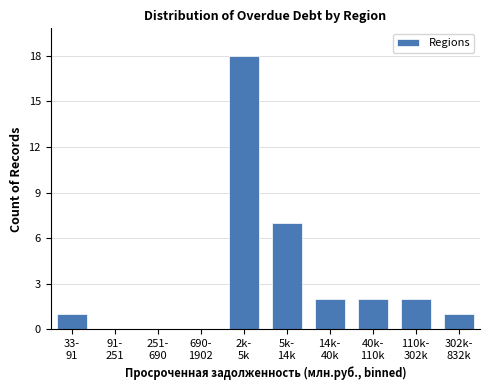

What is the sum of all values?

33